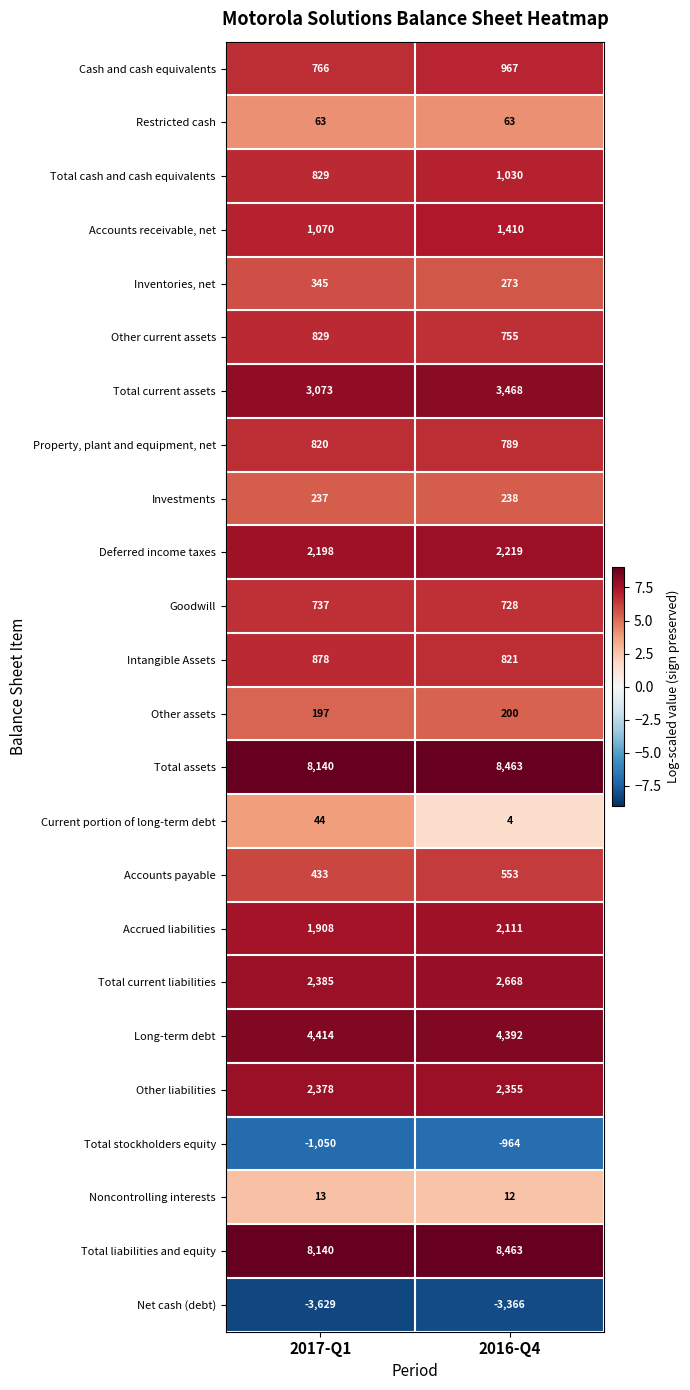

What is the sum of all Accrued liabilities values?

4019